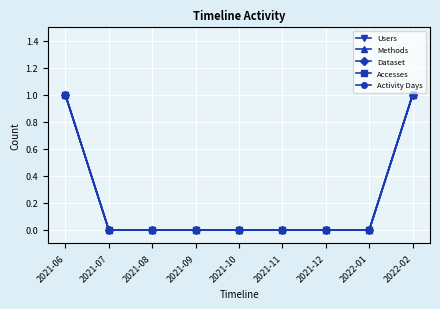

Reading left to right, extract all data points from this chart.

Users: 2021-06=1	2021-07=0	2021-08=0	2021-09=0	2021-10=0	2021-11=0	2021-12=0	2022-01=0	2022-02=1
Methods: 2021-06=1	2021-07=0	2021-08=0	2021-09=0	2021-10=0	2021-11=0	2021-12=0	2022-01=0	2022-02=1
Dataset: 2021-06=1	2021-07=0	2021-08=0	2021-09=0	2021-10=0	2021-11=0	2021-12=0	2022-01=0	2022-02=1
Accesses: 2021-06=1	2021-07=0	2021-08=0	2021-09=0	2021-10=0	2021-11=0	2021-12=0	2022-01=0	2022-02=1
Activity Days: 2021-06=1	2021-07=0	2021-08=0	2021-09=0	2021-10=0	2021-11=0	2021-12=0	2022-01=0	2022-02=1